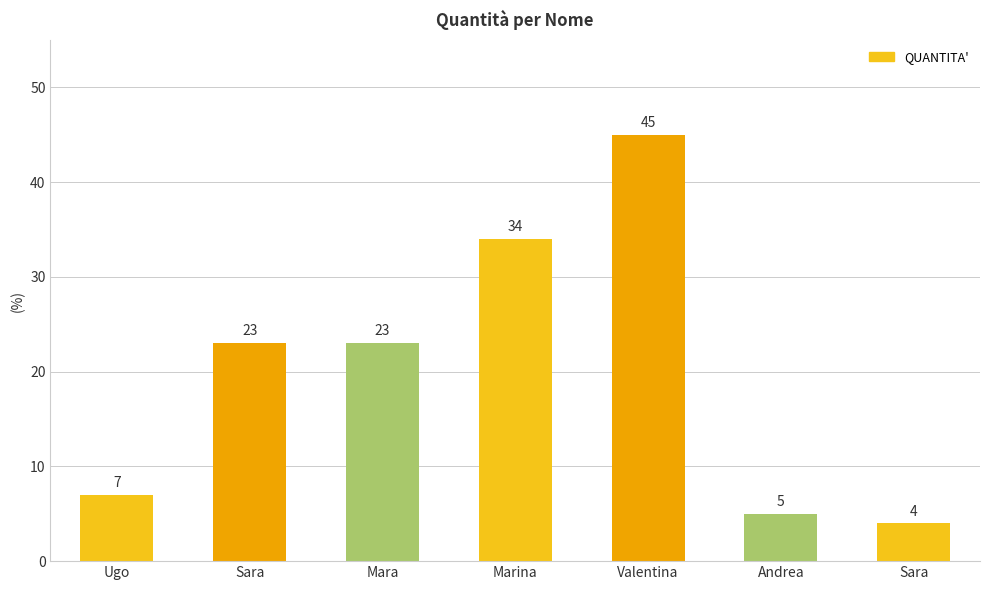

What is the average value?

20